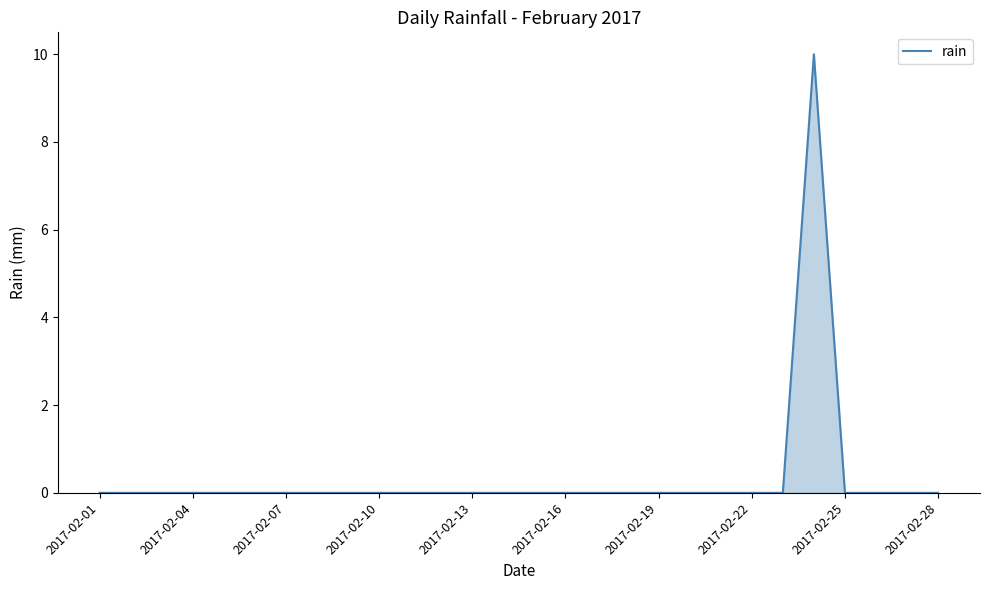

How many lines are shown in the chart?

1